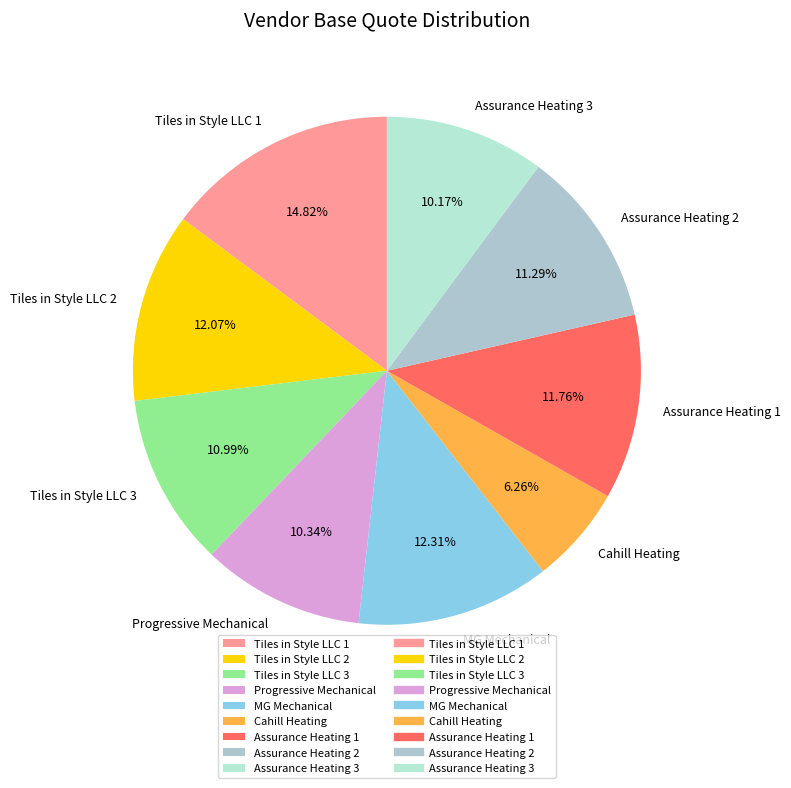

Count the number of slices in the pie.

9